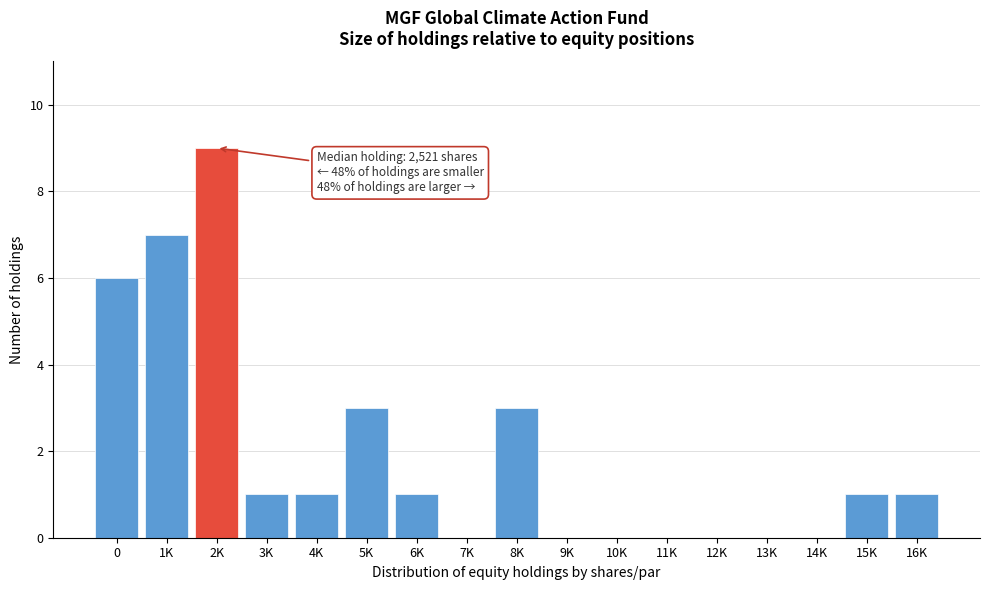

Reading left to right, list all the values displayed in this chart.

0=6	1K=7	2K=9	3K=1	4K=1	5K=3	6K=1	7K=0	8K=3	9K=0	10K=0	11K=0	12K=0	13K=0	14K=0	15K=1	16K=1